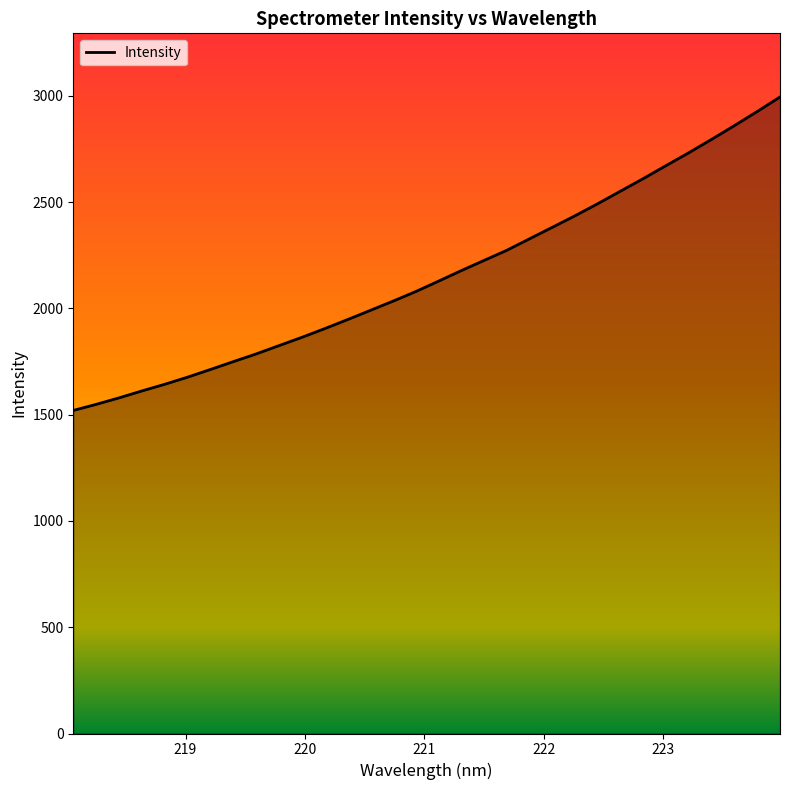

What is the difference between the maximum and minimum values?

1474.6